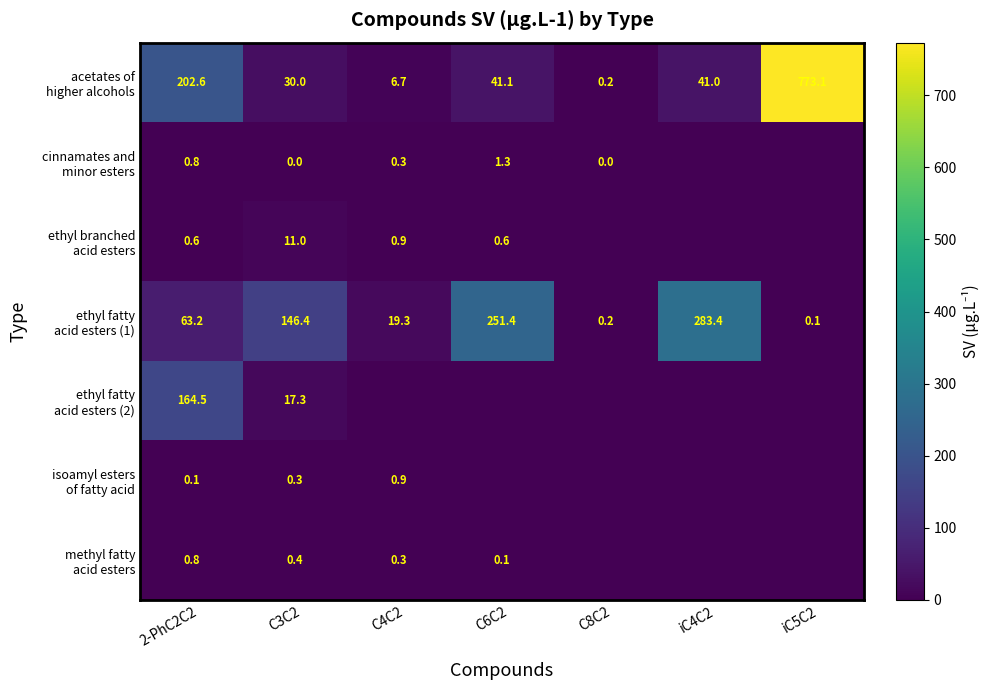

Which category has the lowest value in the acetates of higher alcohols series?

C8C2